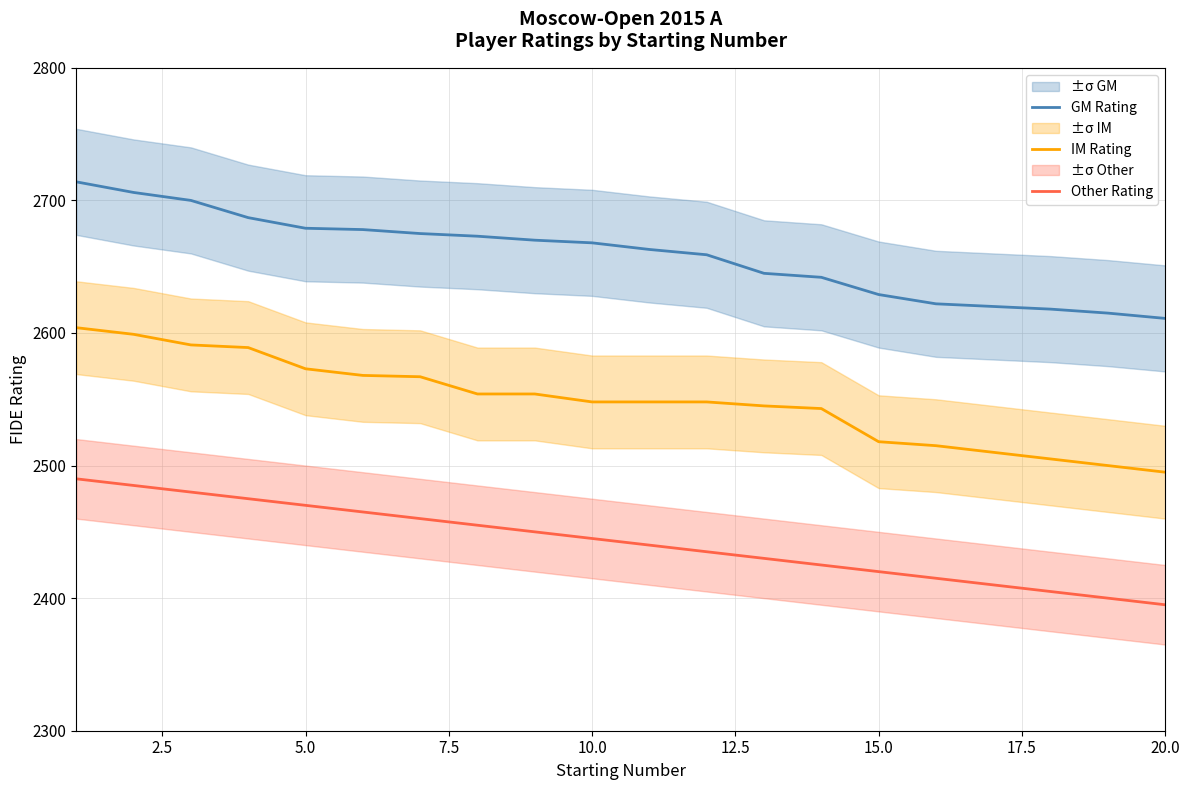

What value does the Other Rating series have at 20.0?

2395